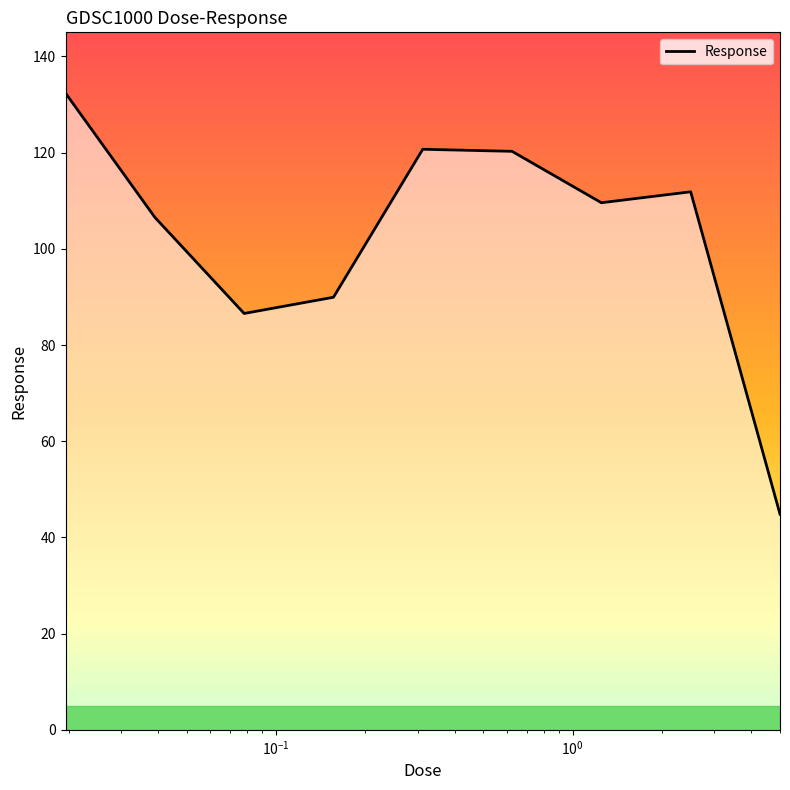

What is the minimum value shown in the chart?

44.8